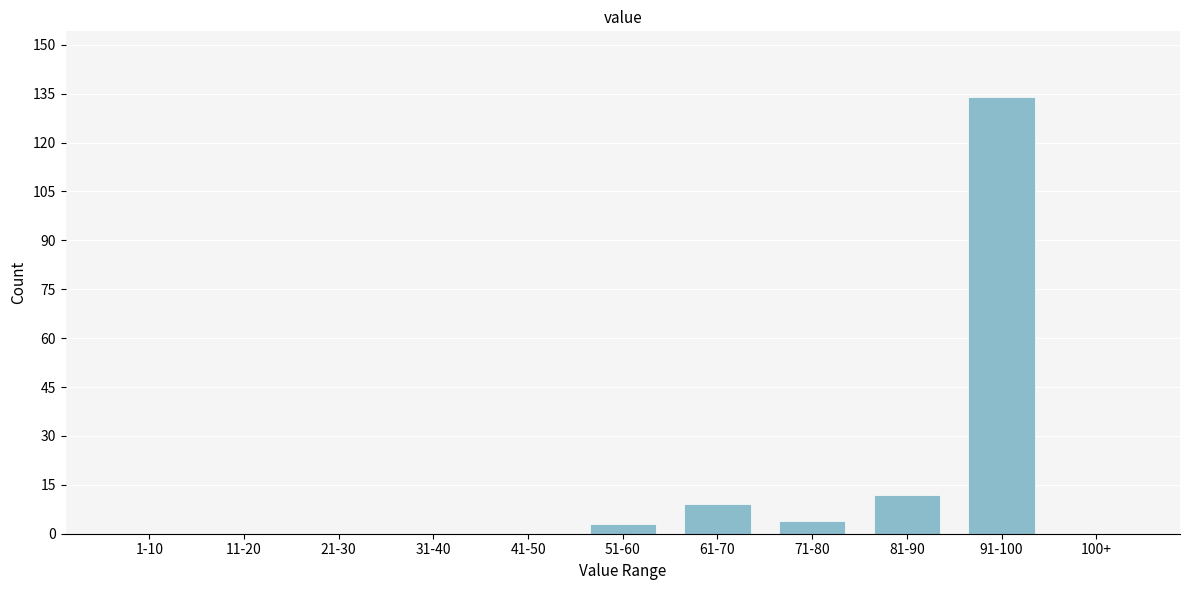

Reading left to right, what are all the values shown in this chart?

1-10=0	11-20=0	21-30=0	31-40=0	41-50=0	51-60=3	61-70=9	71-80=4	81-90=12	91-100=134	100+=0